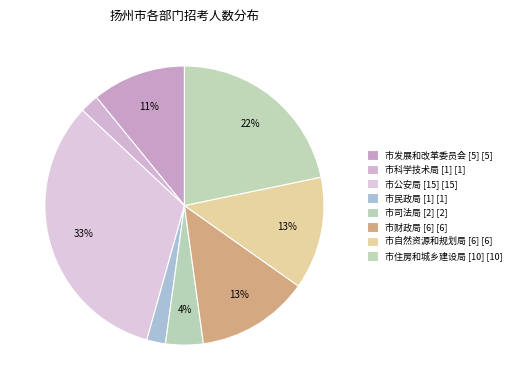

Count the number of slices in the pie.

8